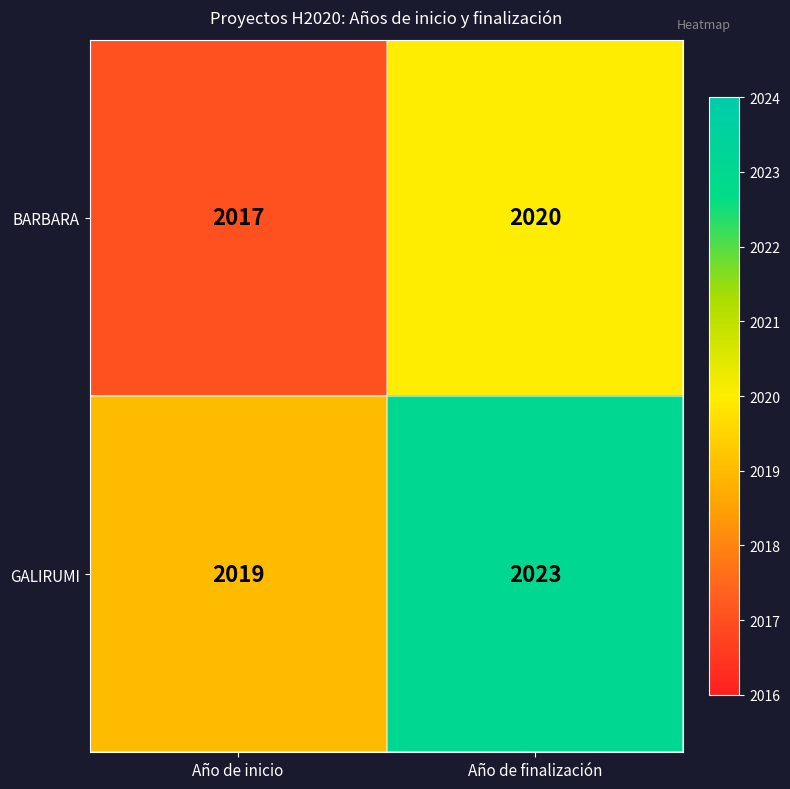

List the series in order of their peak value, highest first.

GALIRUMI, BARBARA